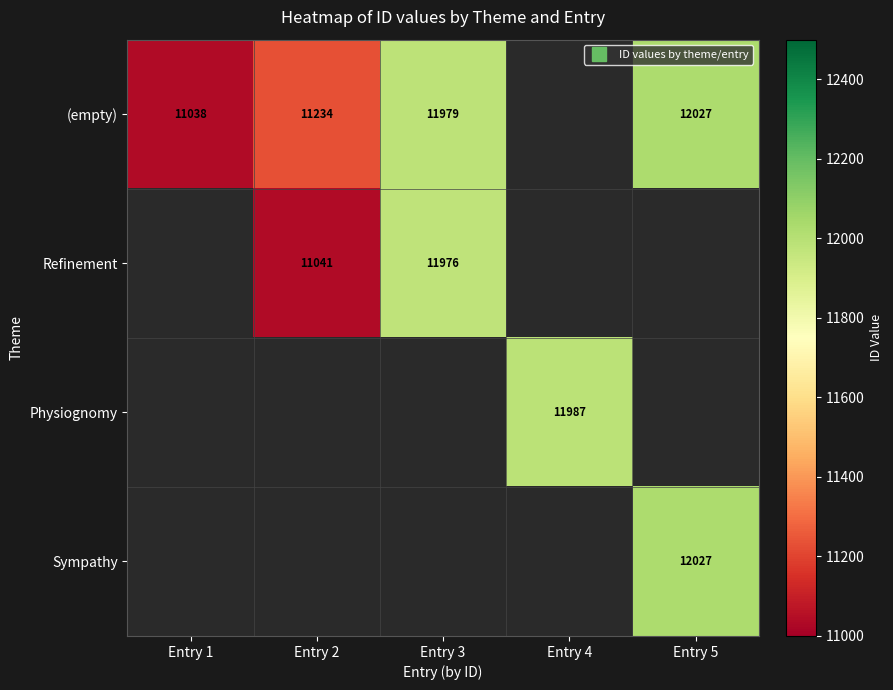

Count the number of categories in the chart.

5